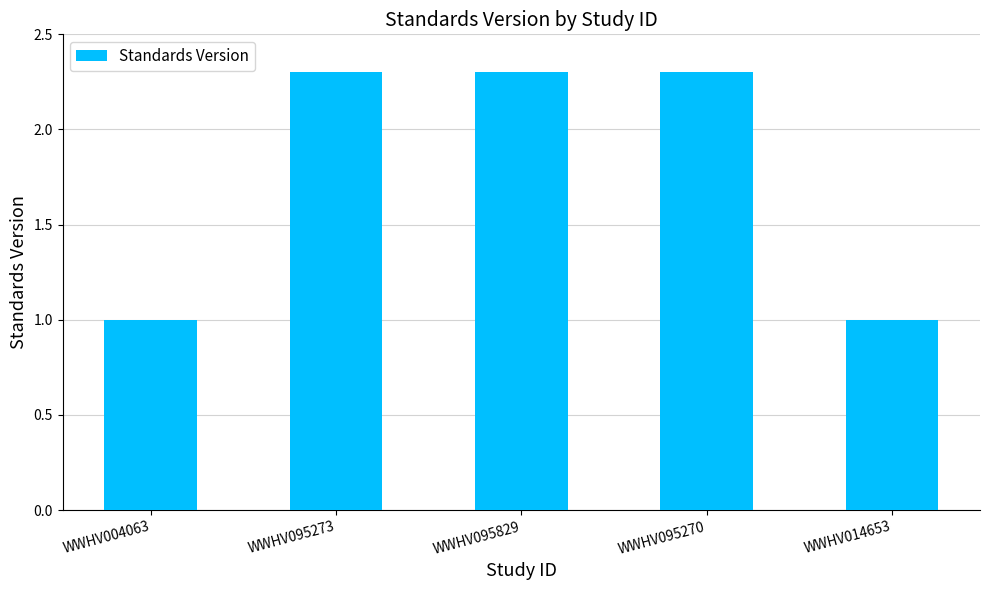

Where does the data first go above 2?

WWHV095273